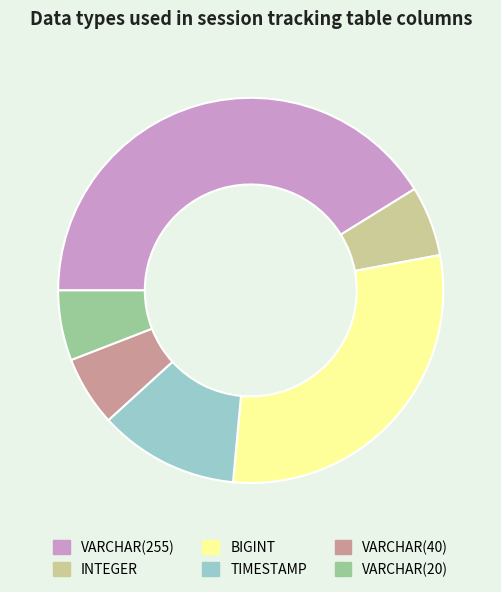

How many slices are in this pie chart?

6